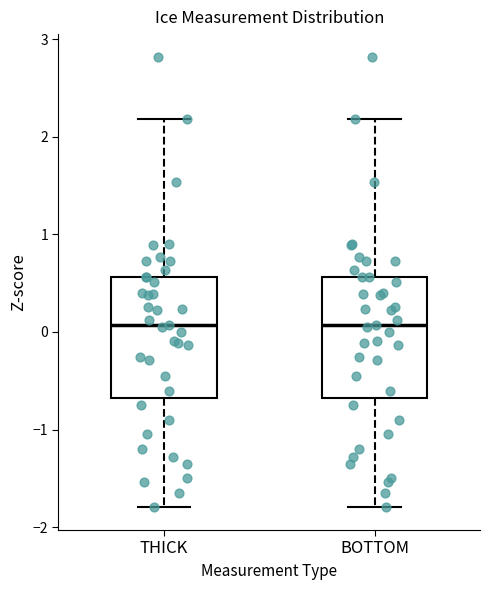

Where does the lower whisker of the box for BOTTOM end on the y-axis? The values are not printed on the chart, so give them approximately, as read against the axis.

-1.8